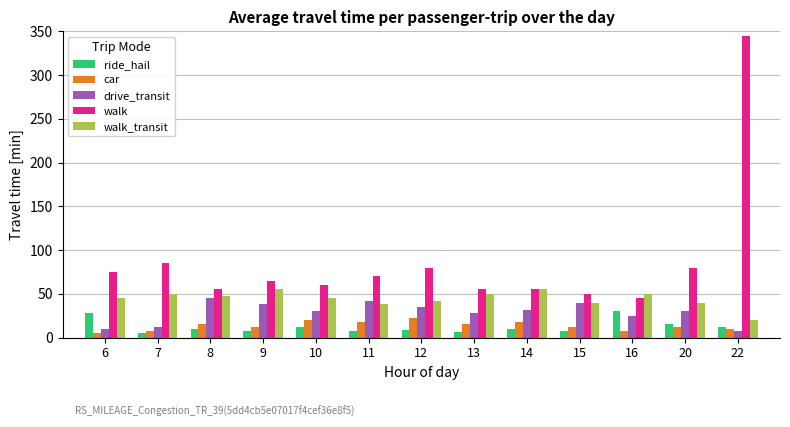

True or false: car has a value of 12 at 20.

True